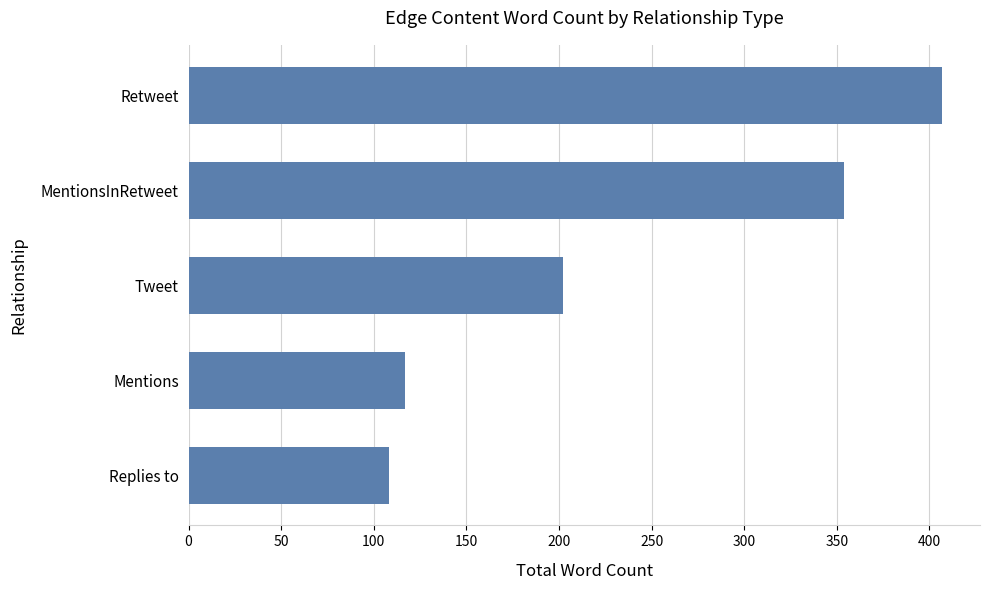

What is the greatest value displayed?

407